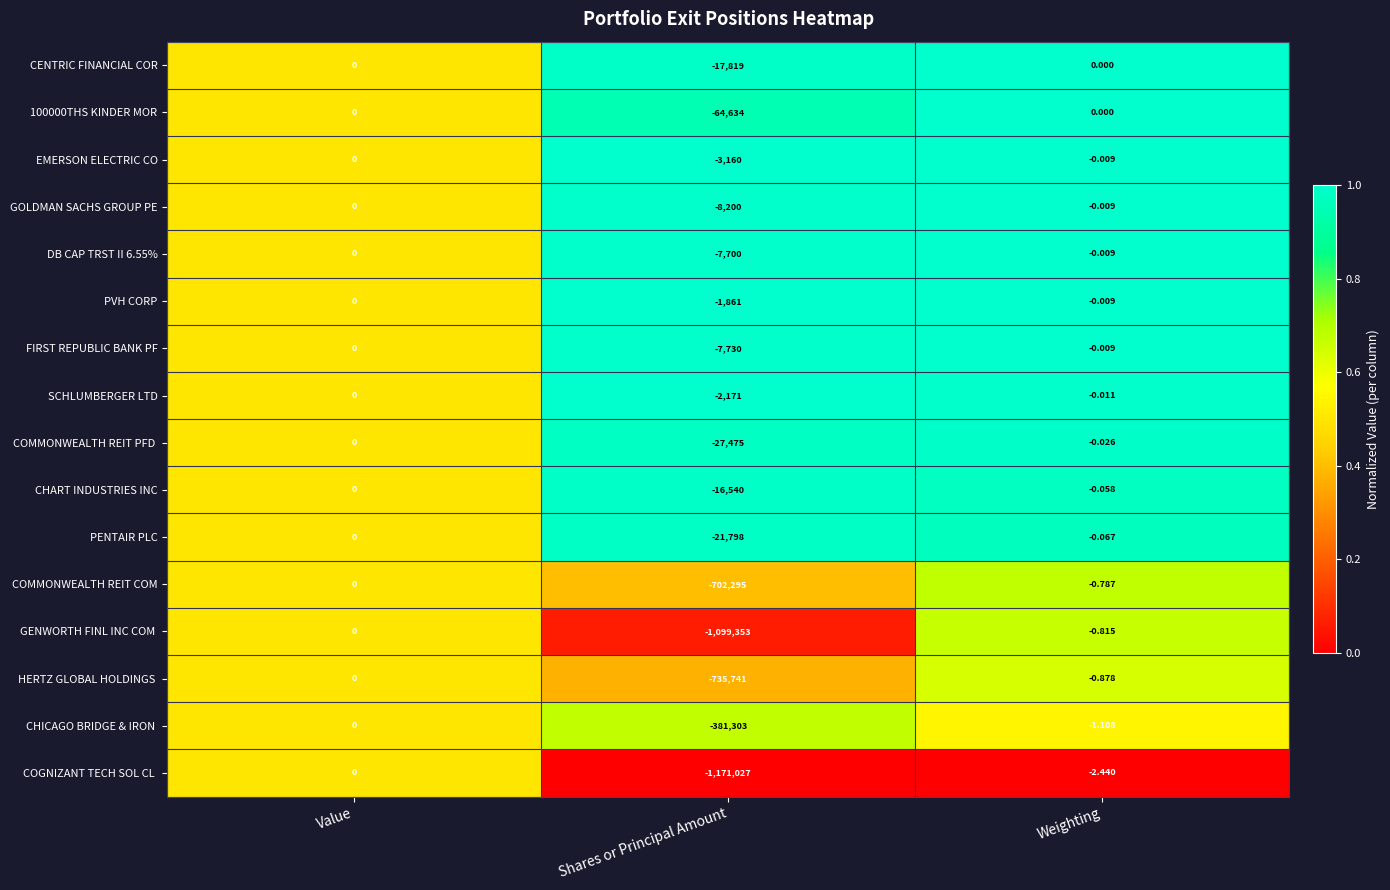

Where is GOLDMAN SACHS GROUP PE nearest to the value -4100?

Weighting